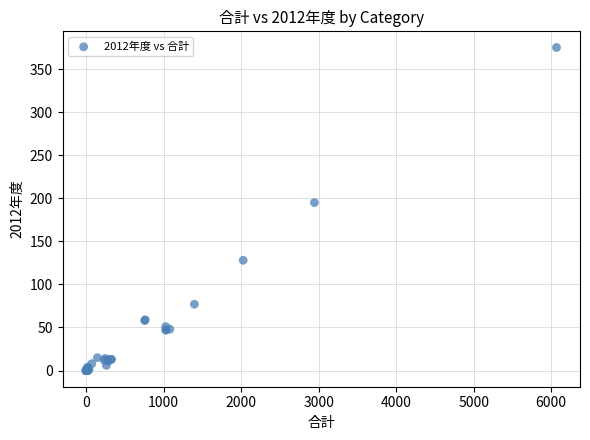

What Y value in the scatter plot is closest to 187?

195.0